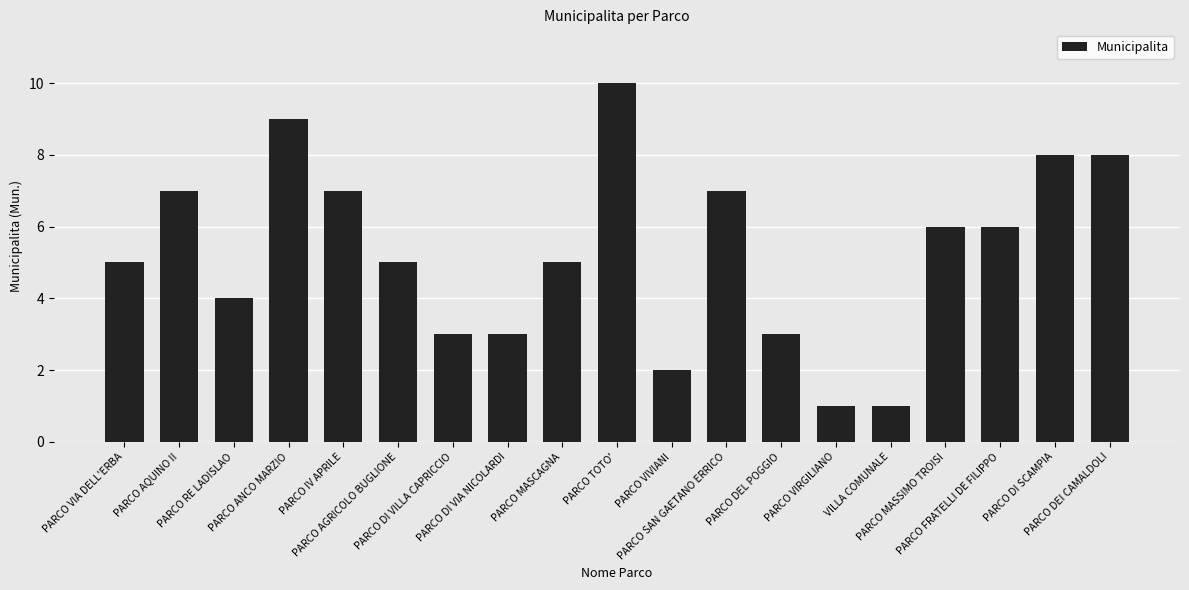

What position from the left is PARCO VIA DELL'ERBA?

1